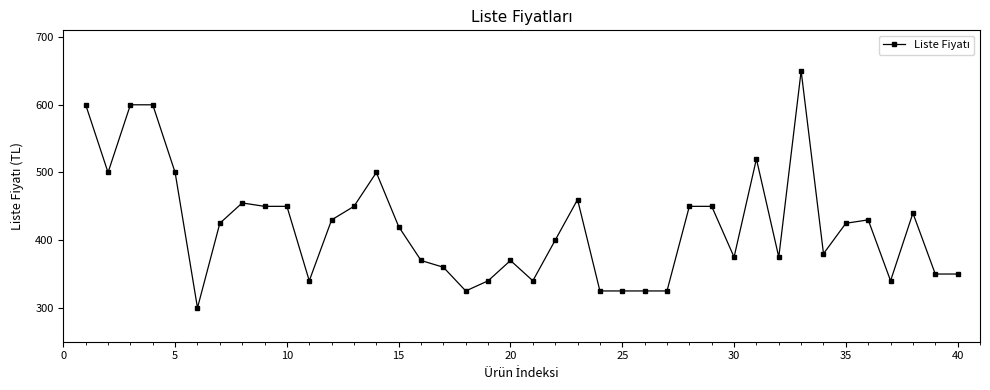

True or false: the data has more than 2 interior local peaks.

True